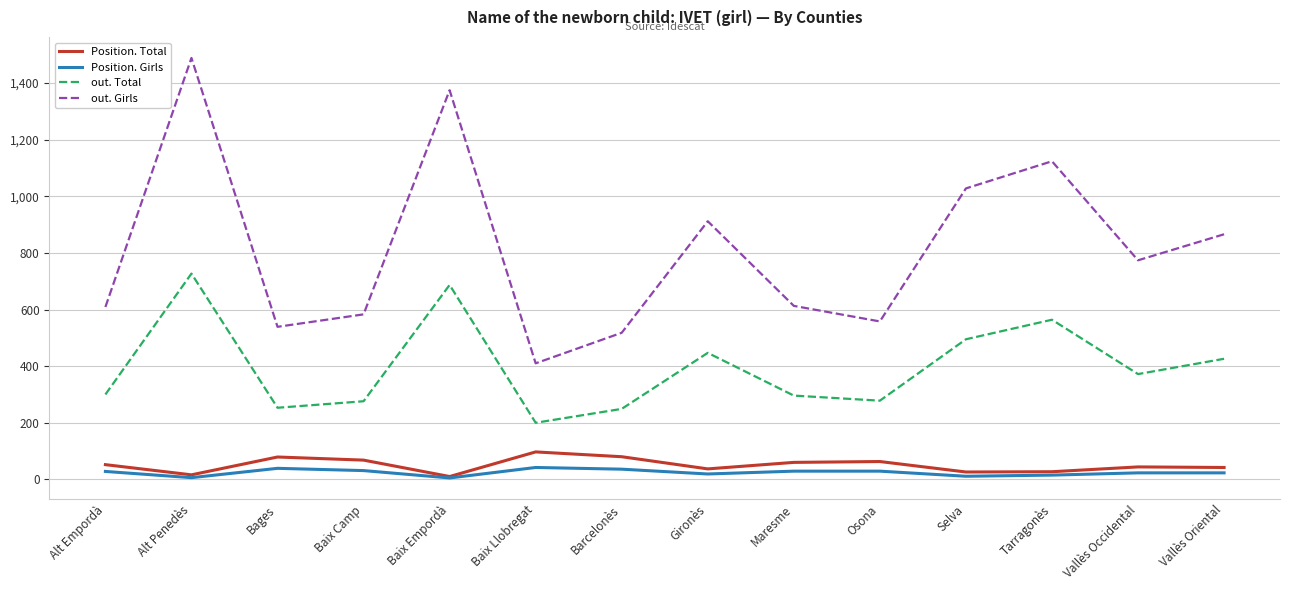

Between Alt Penedès and Barcelonès, which series saw the biggest shift?

out. Girls